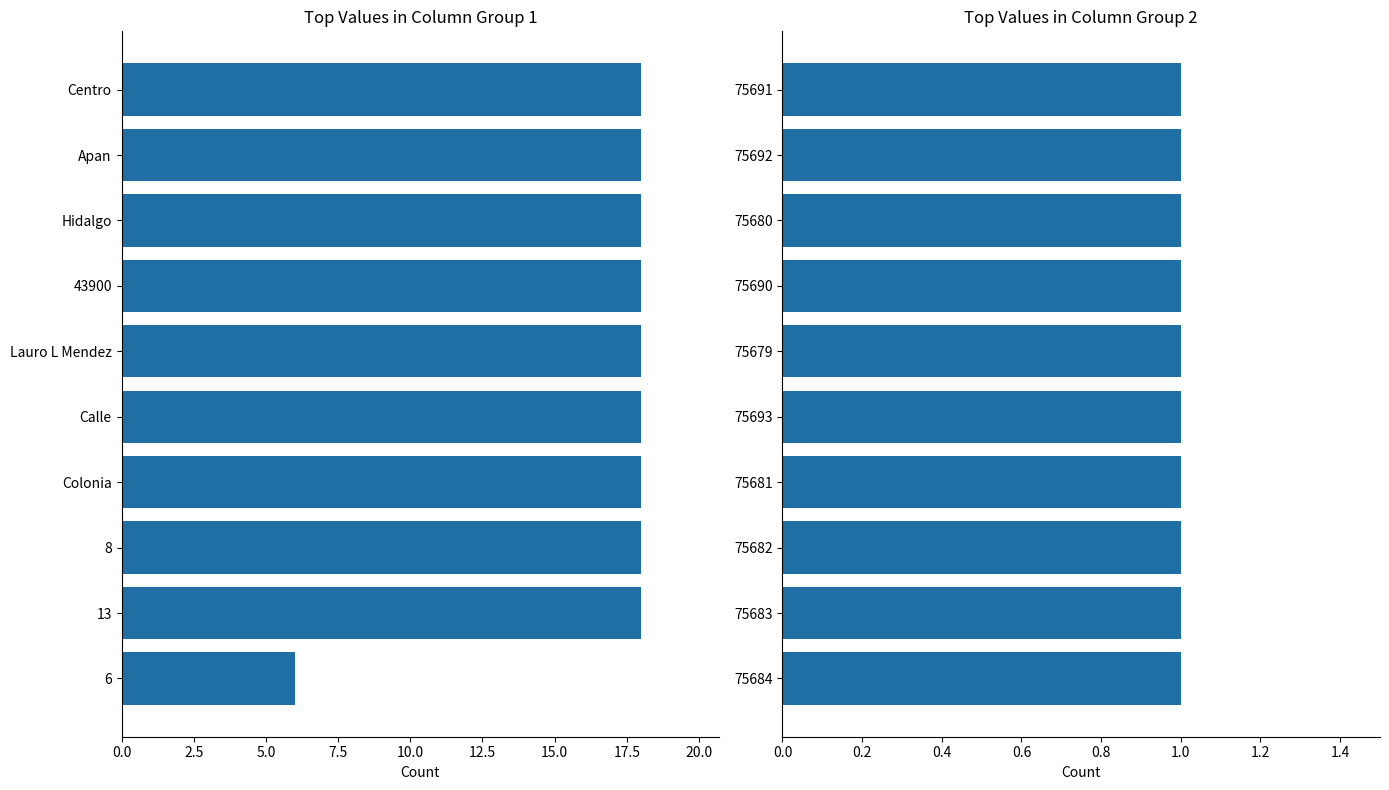

What position from the left is 15.0?

7